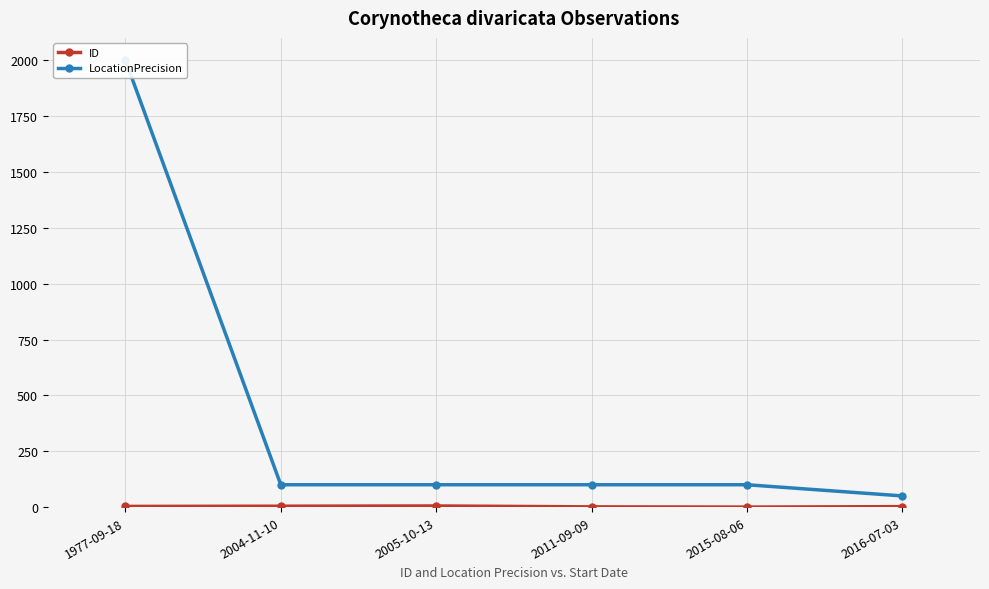

The value of ID at 2016-07-03 is 2. True or false?

True